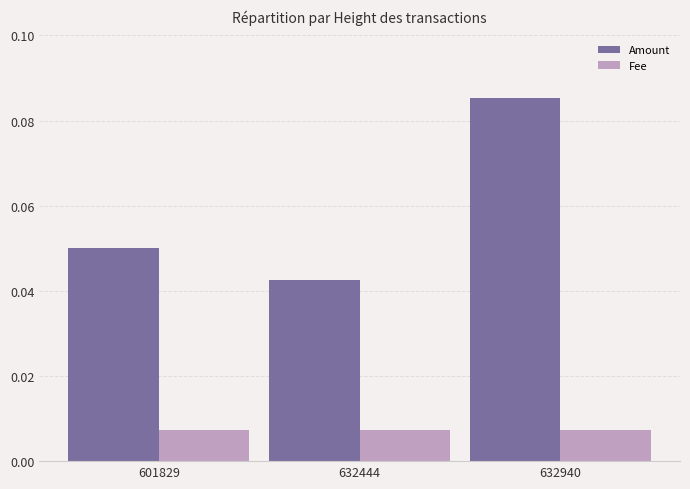

Rank the series by their maximum value, from highest to lowest.

Amount, Fee